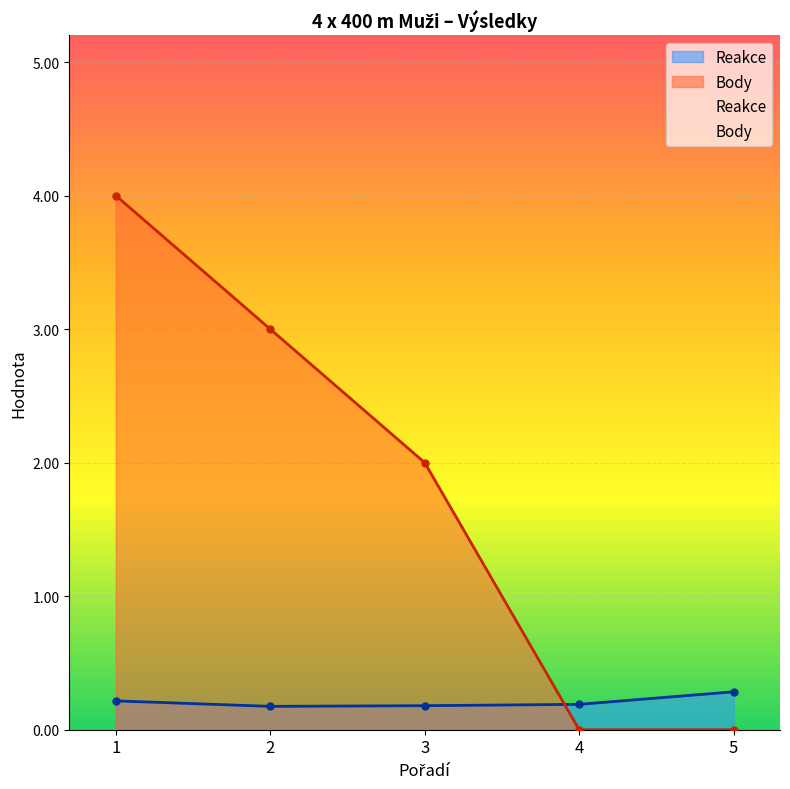

Which series has the largest total across all categories?

Body